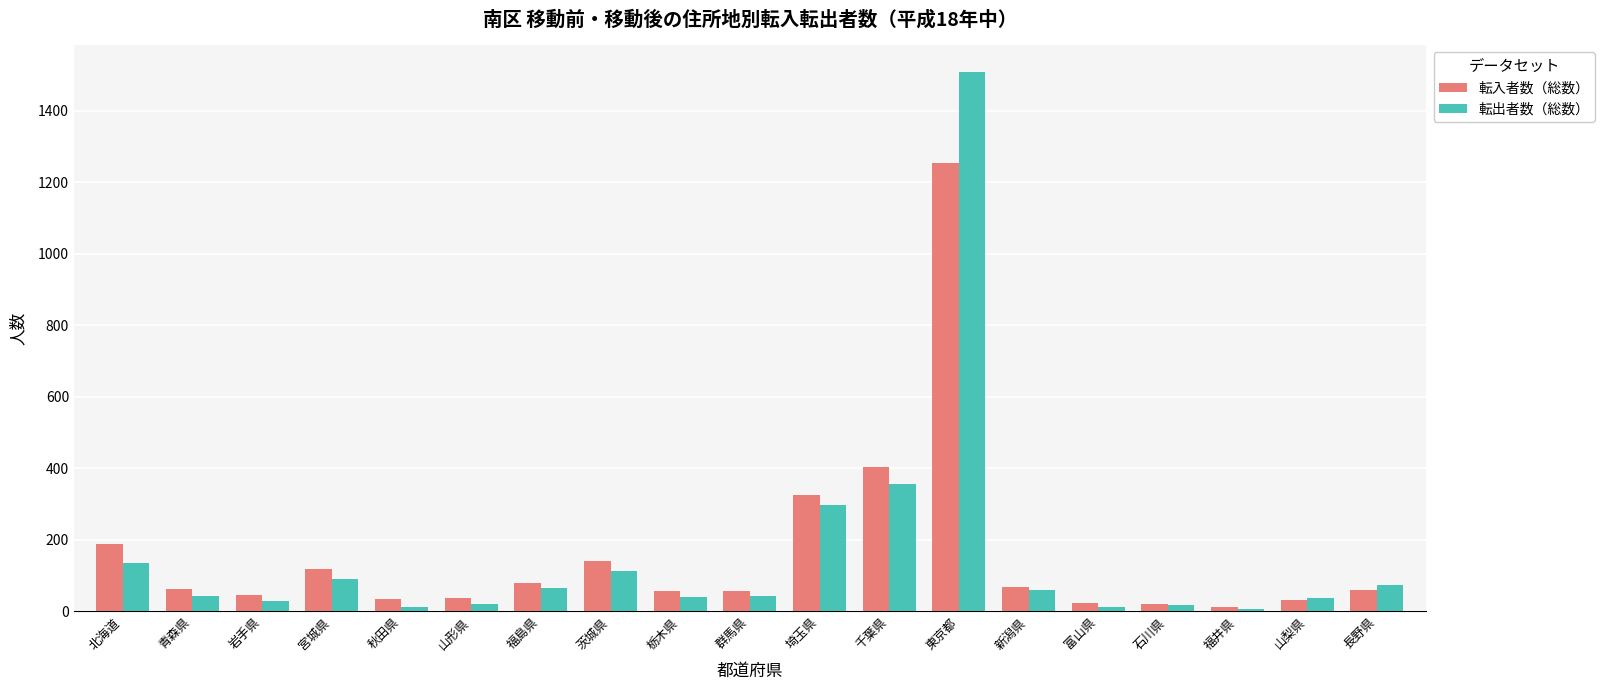

What are all the series names shown in the legend?

転入者数（総数）, 転出者数（総数）